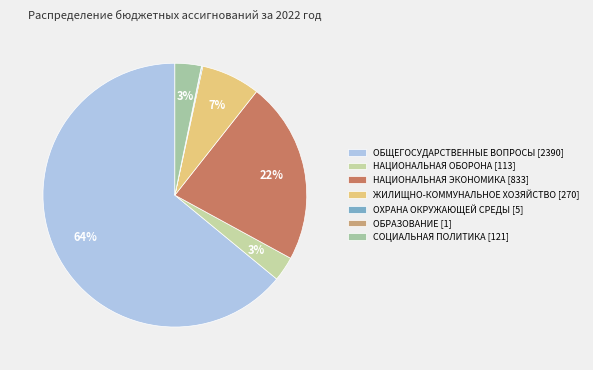

What is the smallest slice in the pie chart?

ОБРАЗОВАНИЕ